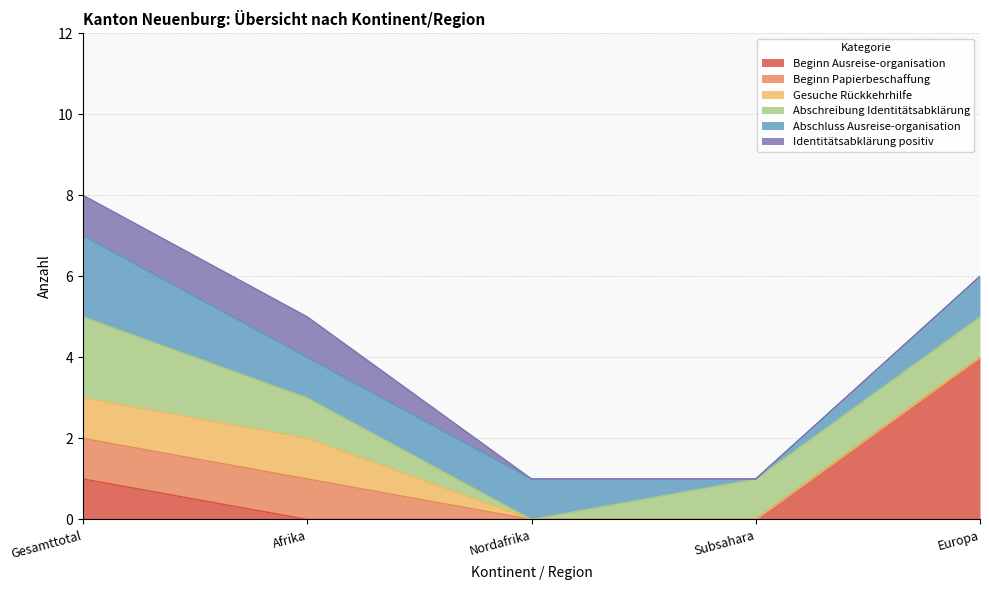

True or false: Abschreibung Identitätsabklärung and Identitätsabklärung positiv intersect in this chart.

False